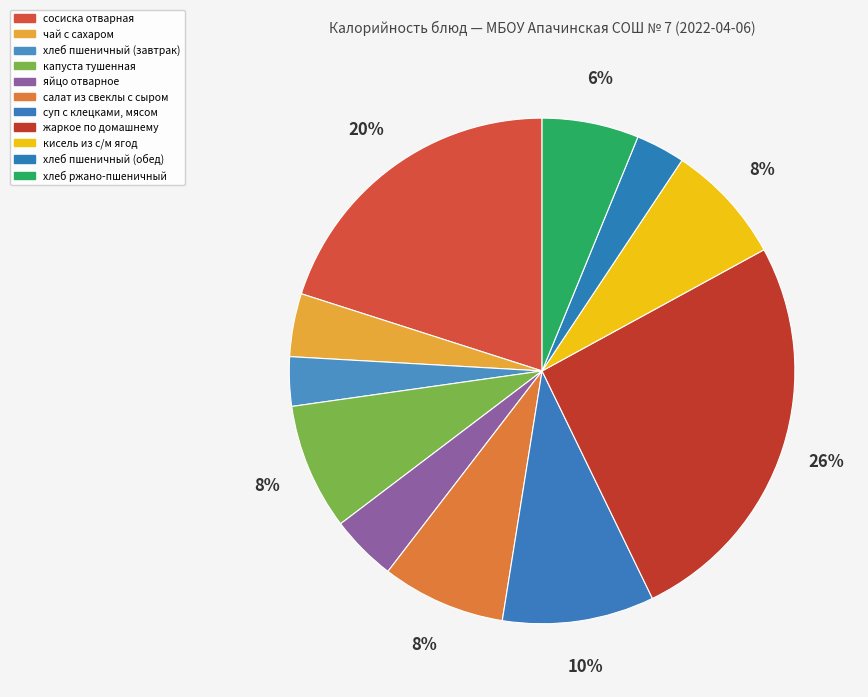

What is the change in value from сосиска отварная to жаркое по домашнему?

+84.8